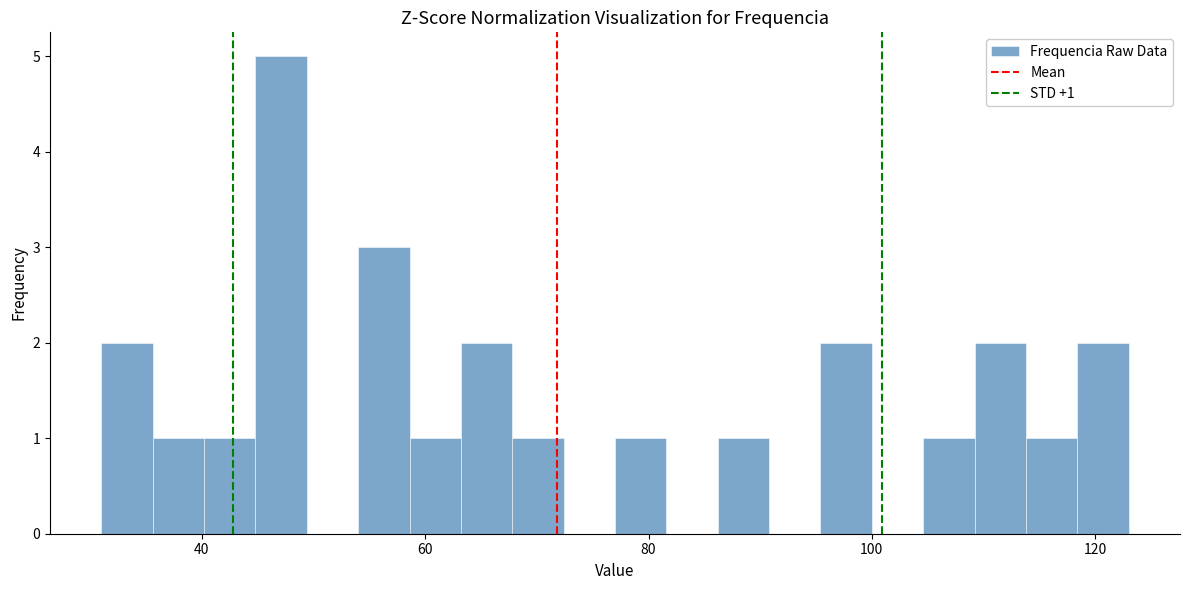

Read against the x-axis, roughly where is the centre of the tallest bar?

48